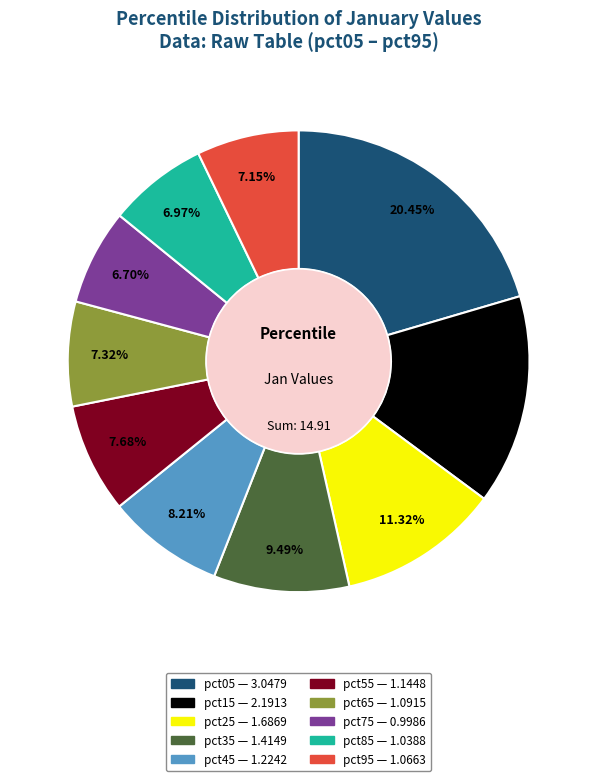

Combined, do pct95 and pct35 account for over 50%?

No